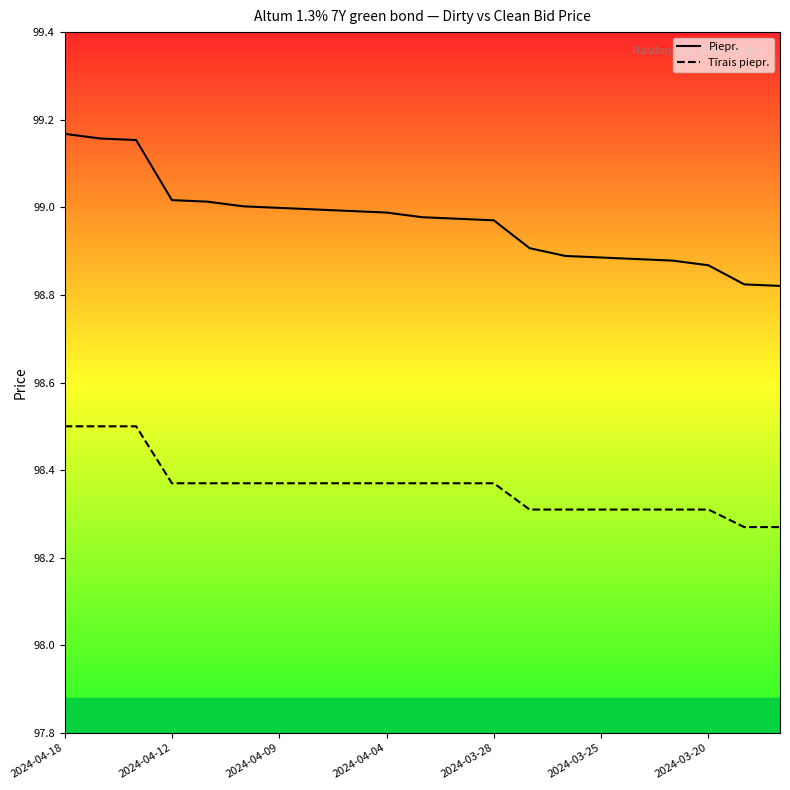

What is the spread (max minus min) of values at 20?

0.6